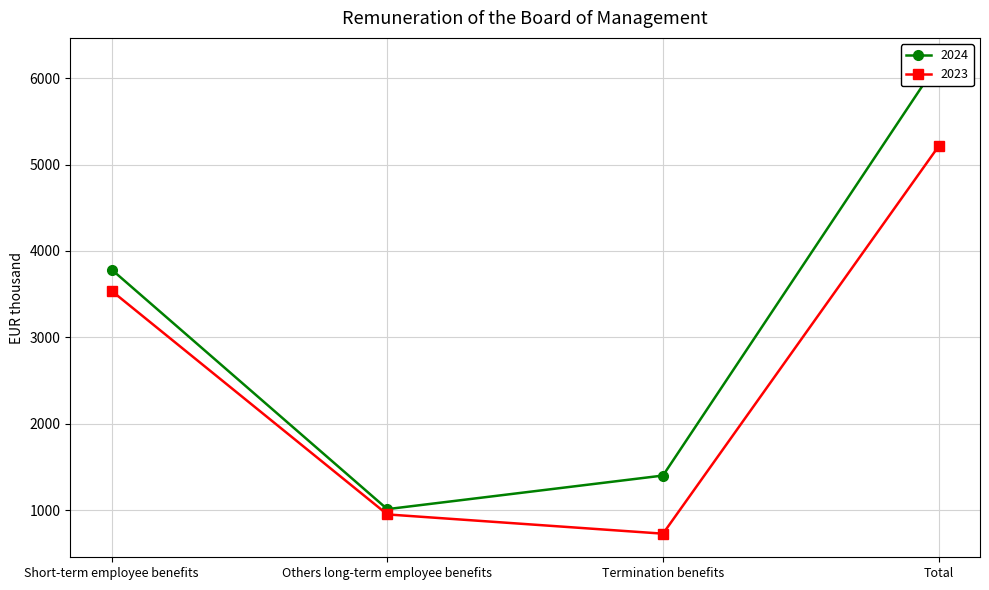

Is it true that 2024 equals 1815 at Others long-term employee benefits?

False